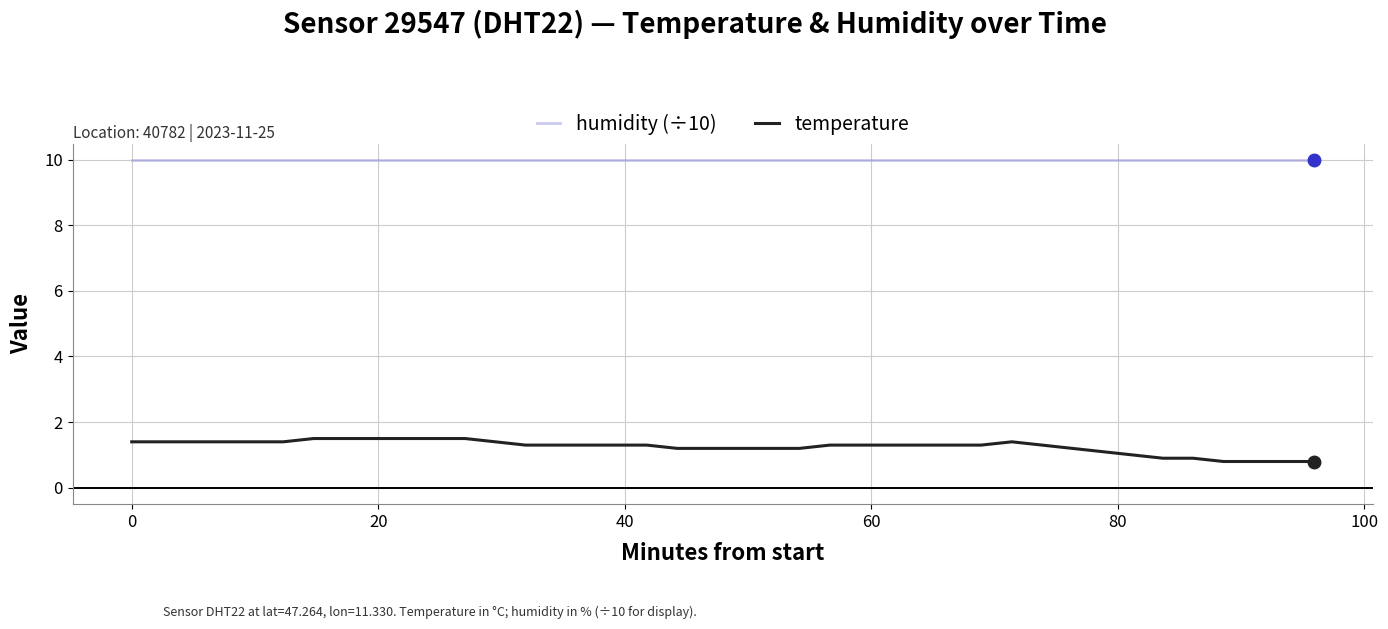

List the series in order of their overall mean, highest first.

humidity (÷10), temperature